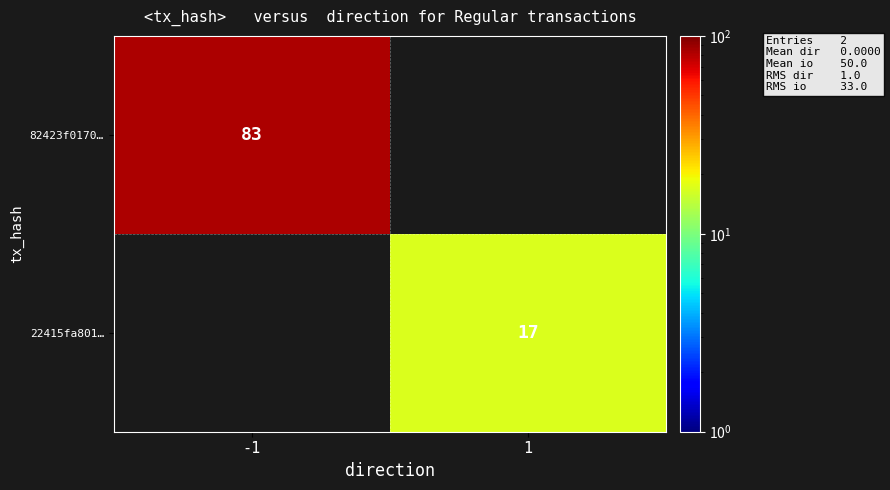

Is it true that 82423f0170… equals 83 at -1?

True